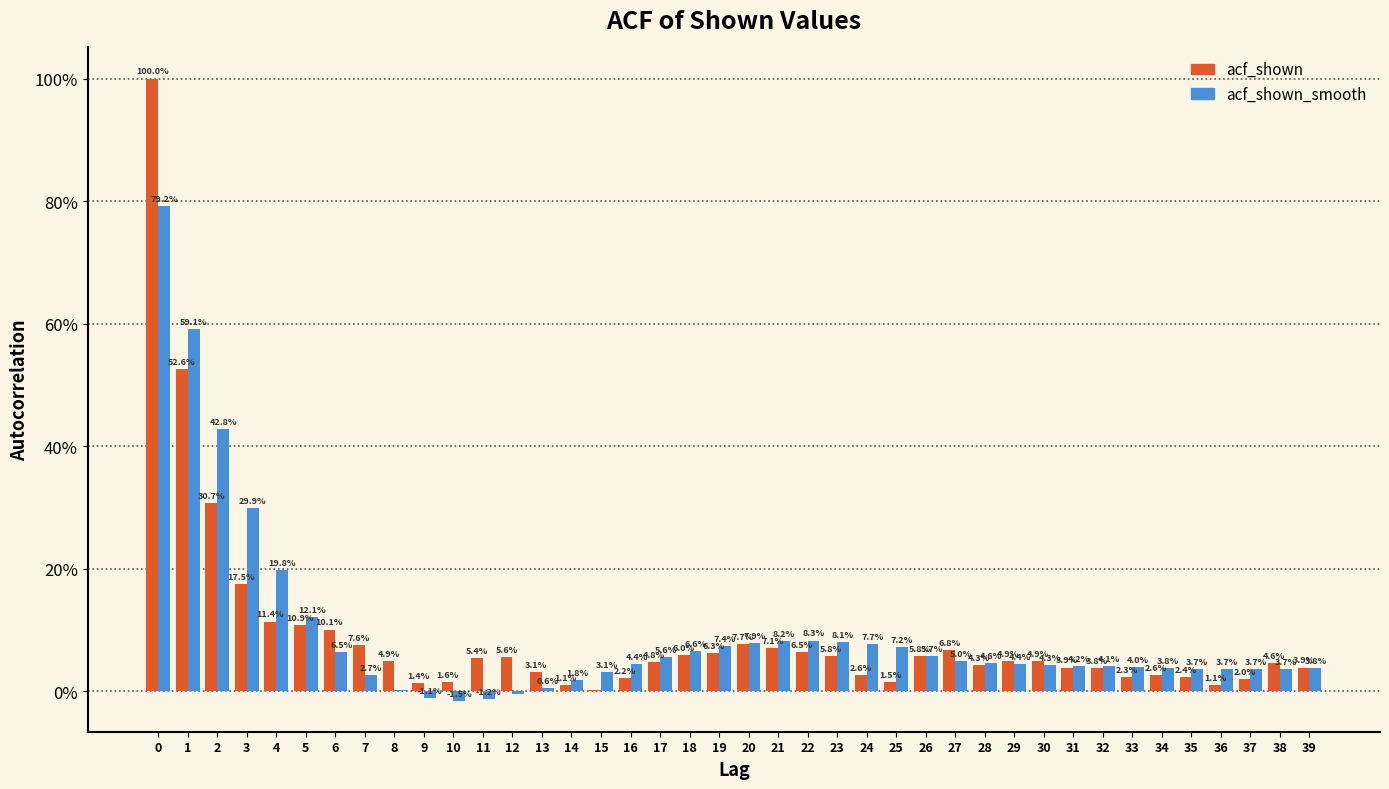

What are all the series names shown in the legend?

acf_shown, acf_shown_smooth